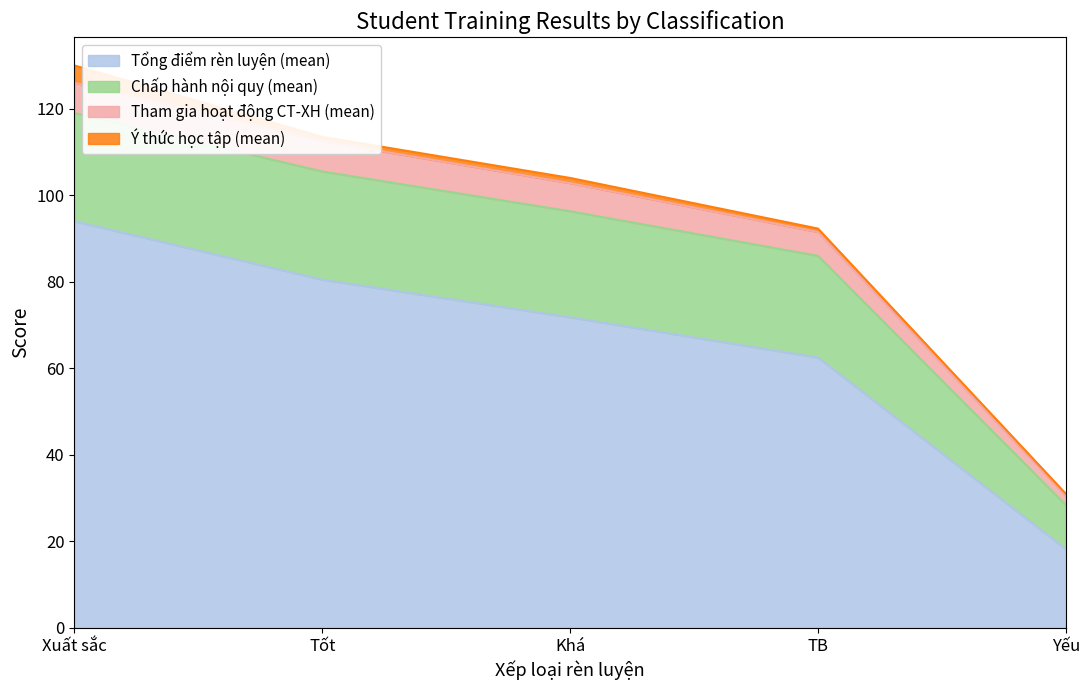

Does the chart have visible grid lines?

No